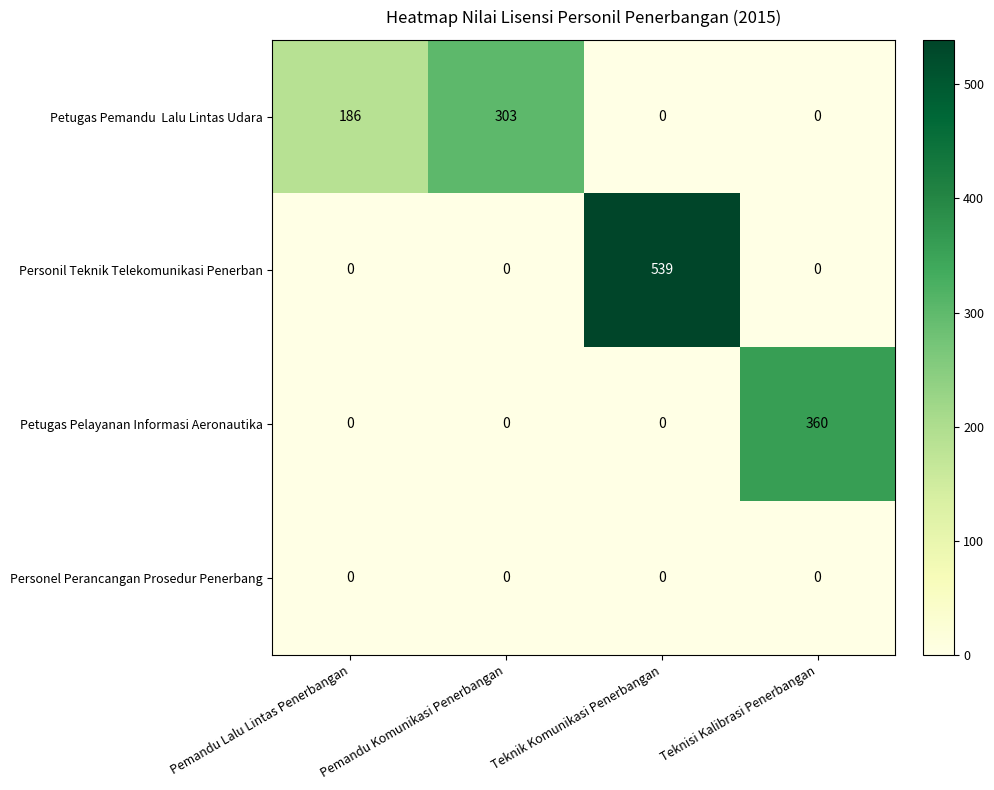

Which label corresponds to the largest value in the chart?

Teknik Komunikasi Penerbangan